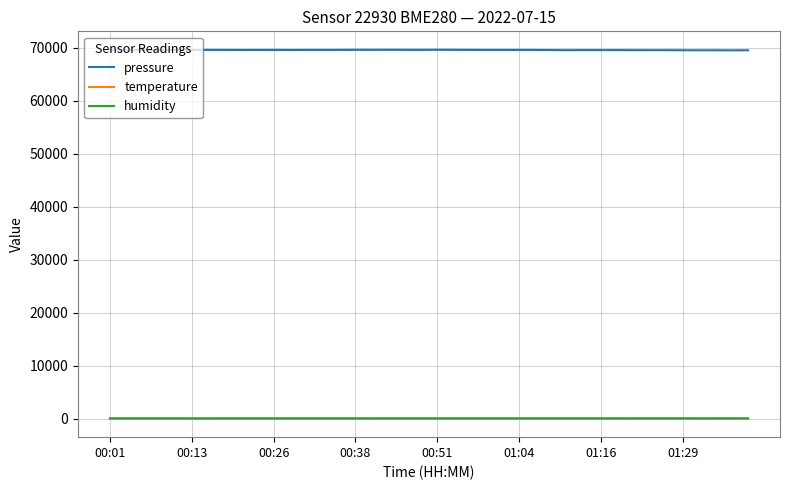

True or false: humidity and pressure intersect in this chart.

False